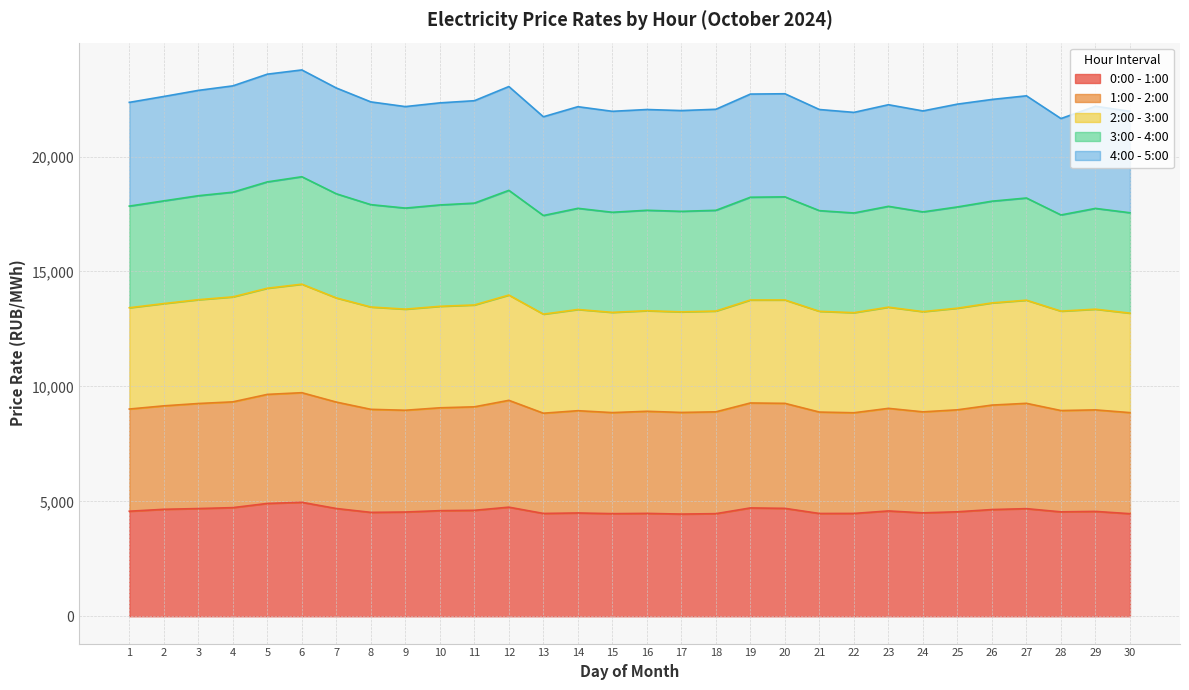

What is the total value across all series at 20?

22732.3